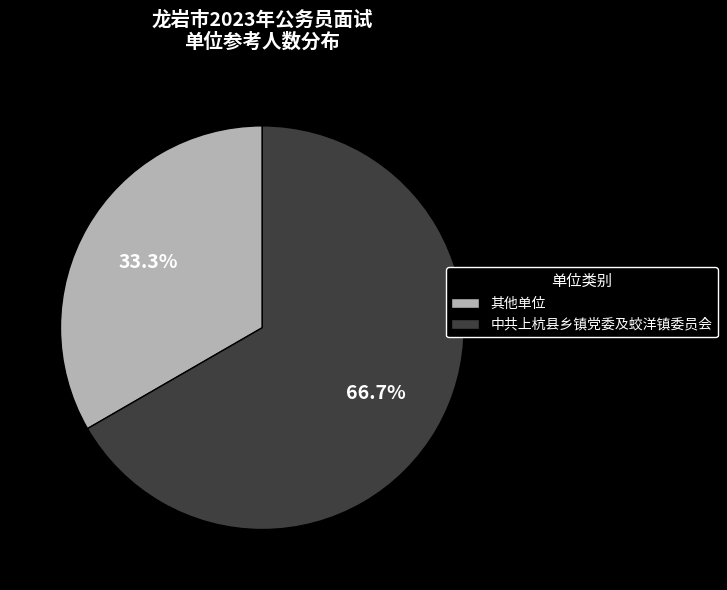

Which category accounts for the majority?

中共上杭县乡镇党委及蛟洋镇委员会